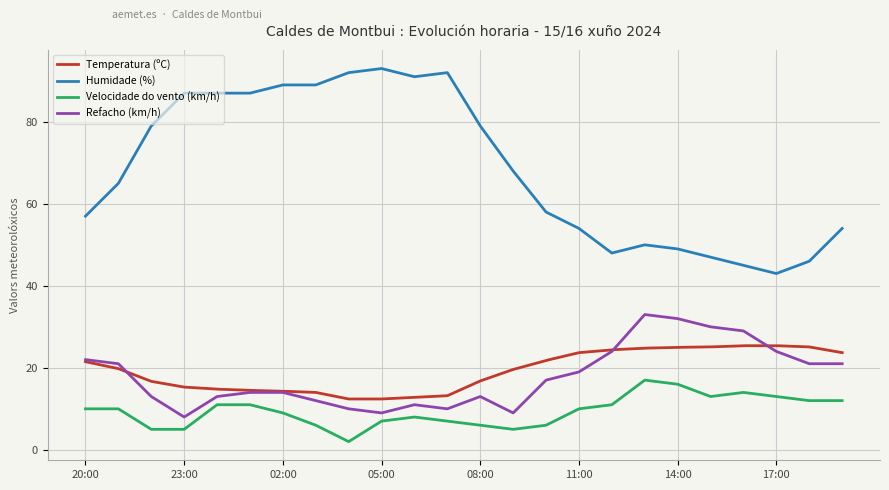

What is the difference between the maximum and minimum values in the Temperatura (ºC) series?

13.0